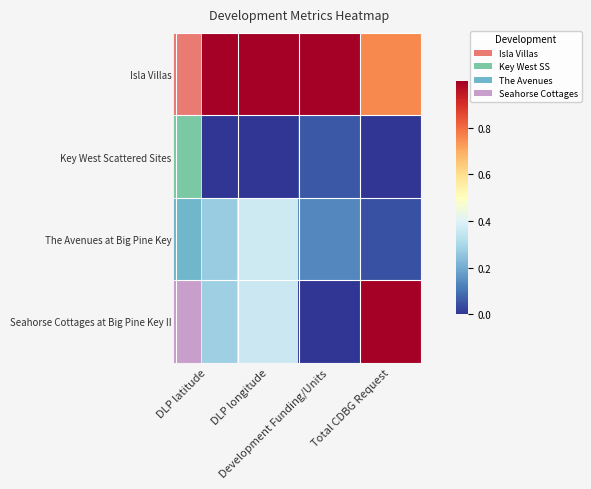

Which has a higher value, Total CDBG Request or DLP latitude?

DLP latitude